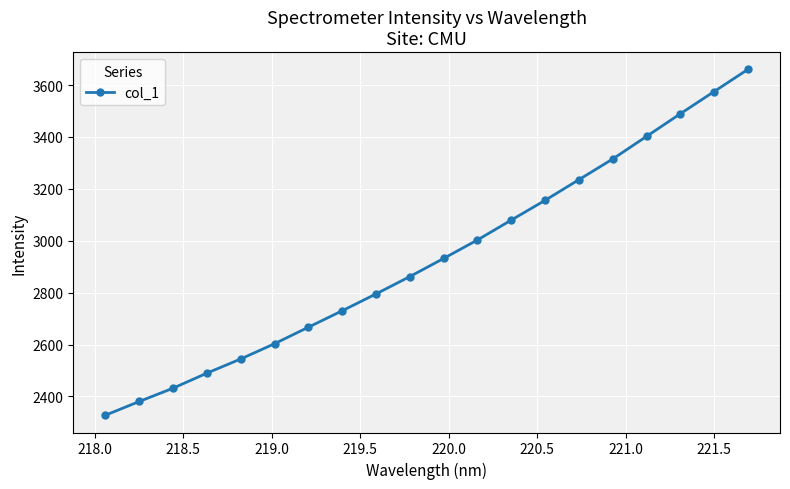

What is the value of the 6th point from the left?

2603.3